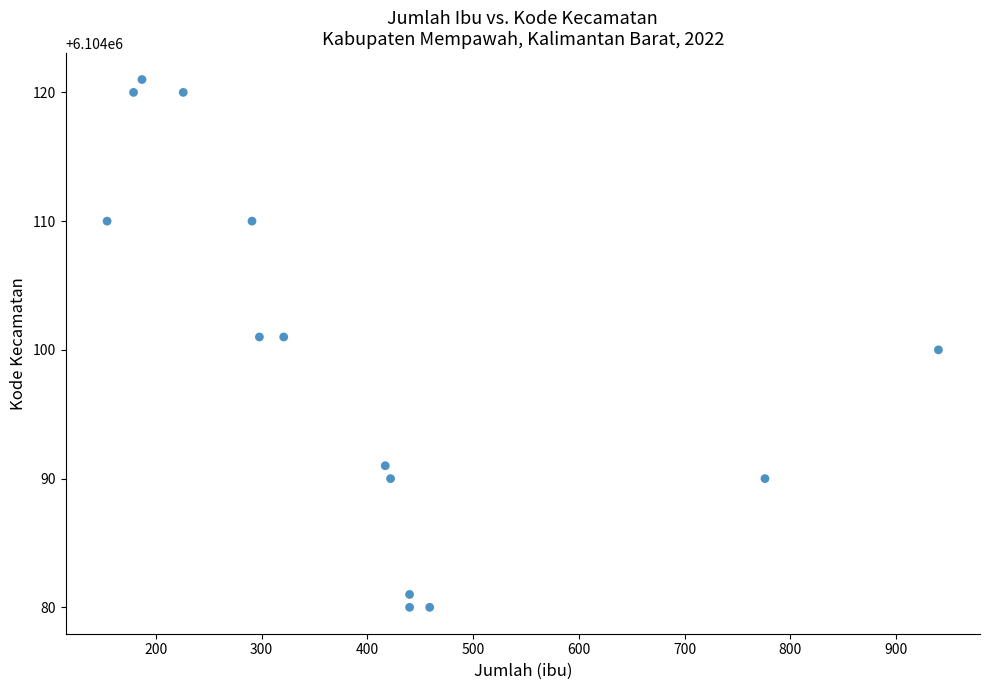

What is the range of X values (max minus min)?

786